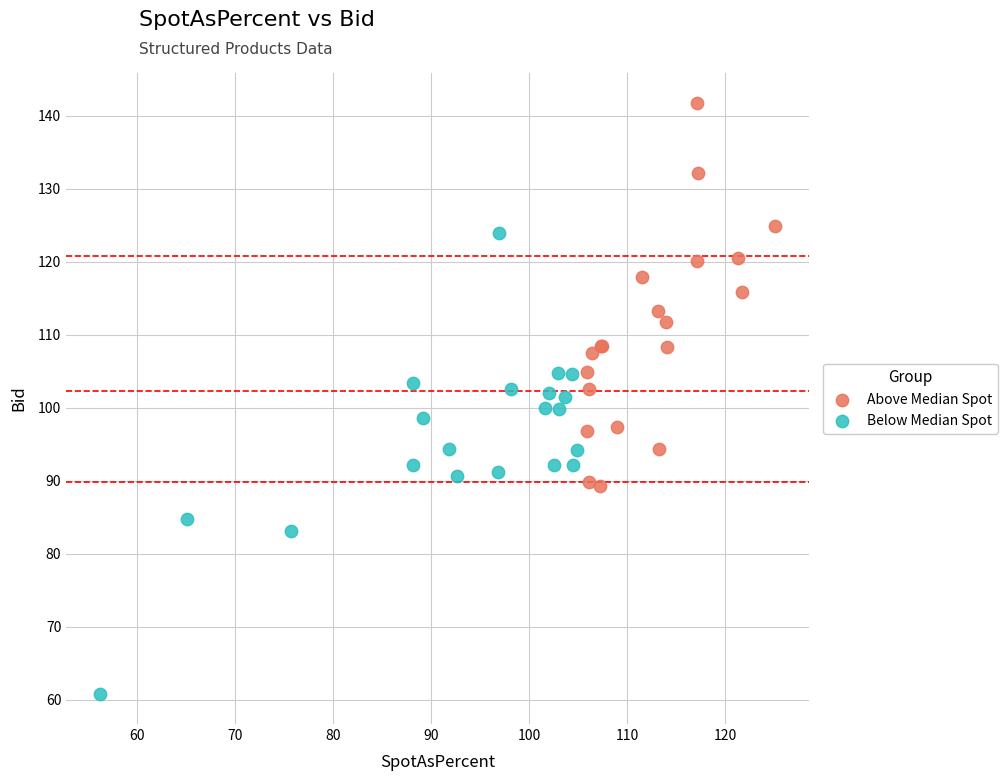

Which series reaches the minimum Y coordinate?

Below Median Spot